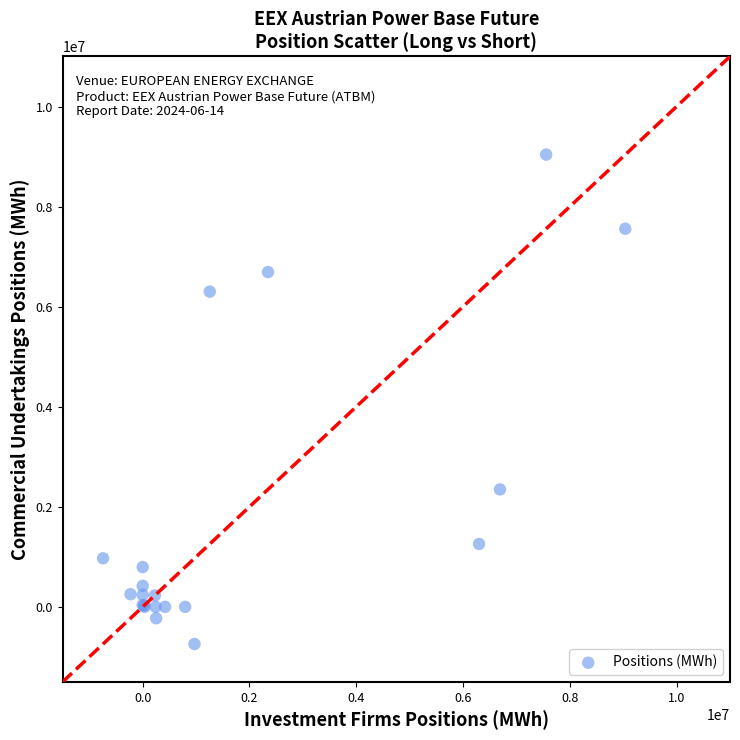

What Y value in the scatter plot is closest to 4148009?

2346944